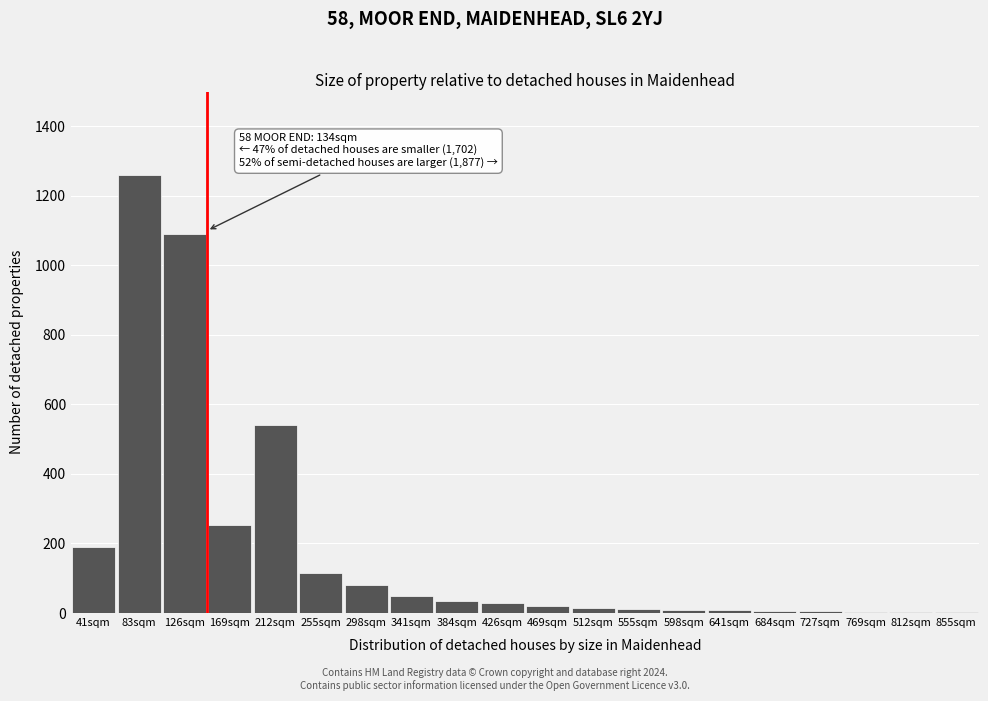

Where is the data nearest to the value 631?

212sqm